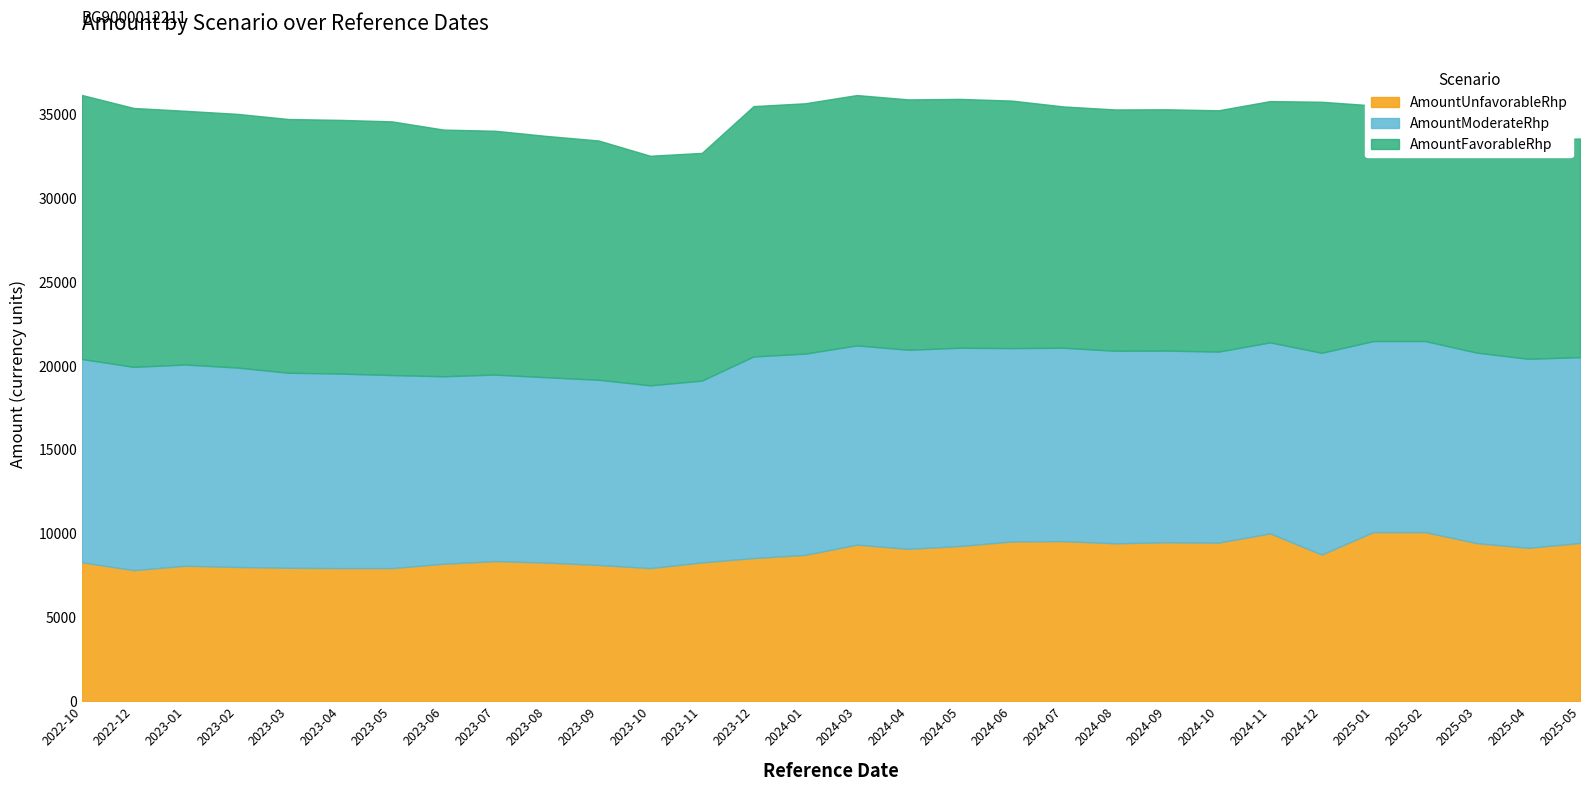

What is the label of the 30th point from the left?

2025-05